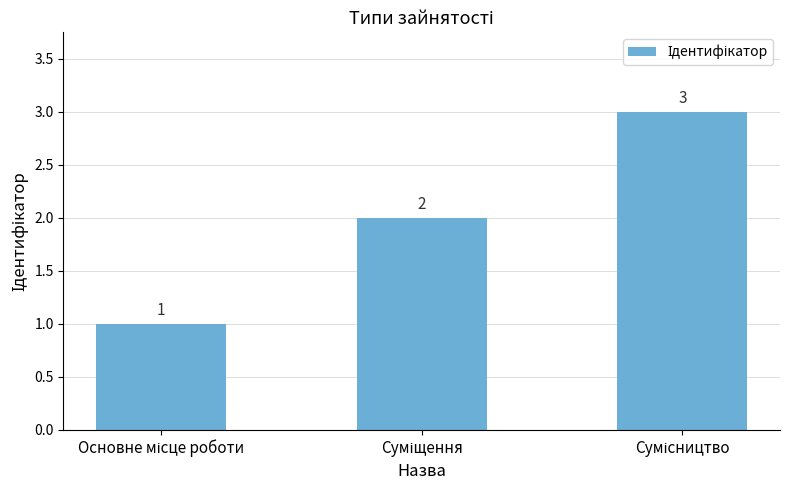

Count the values in the range 1 to 3.

3